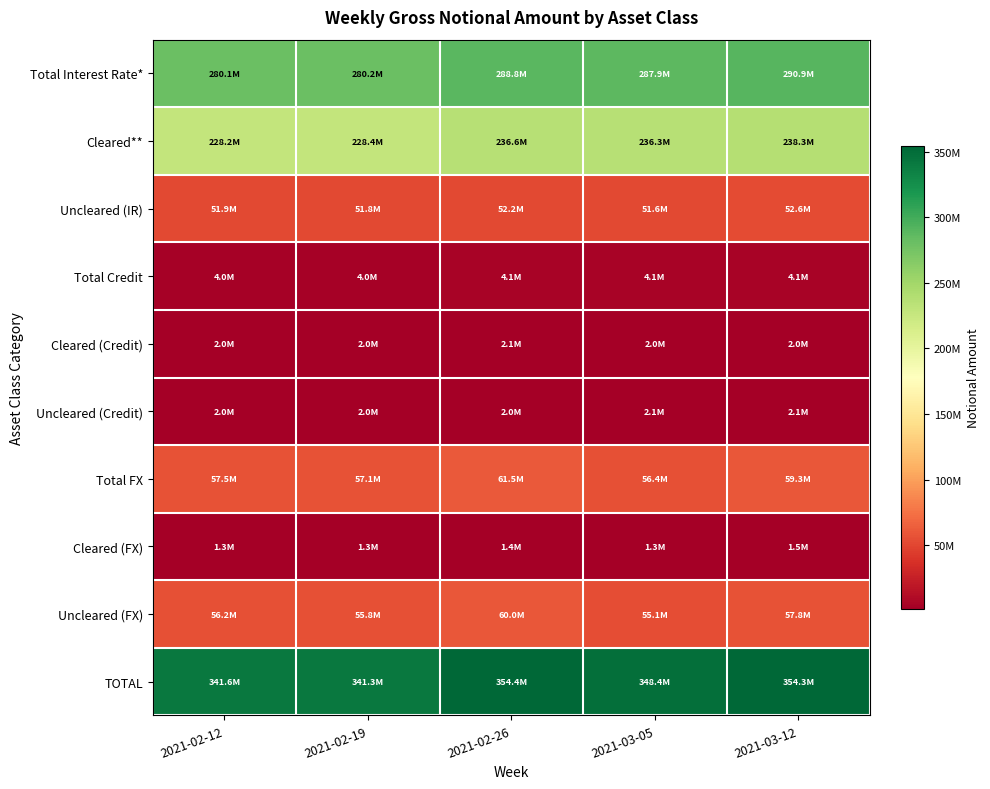

What is the minimum value shown in the chart?

1314800